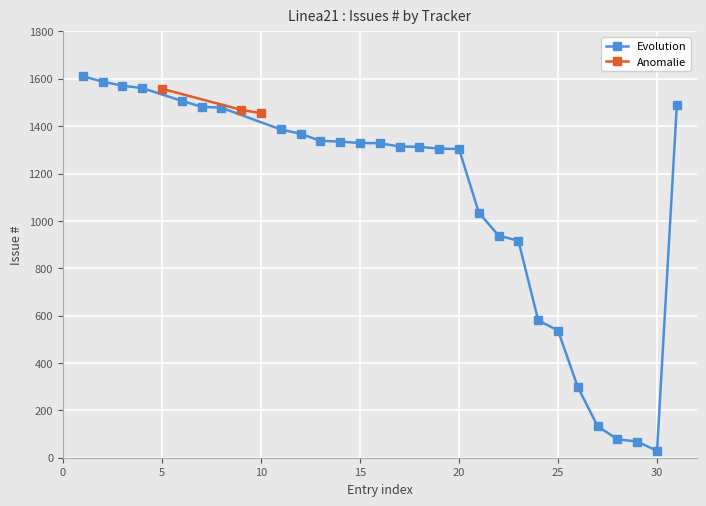

What is the highest value of the Anomalie series?

1558